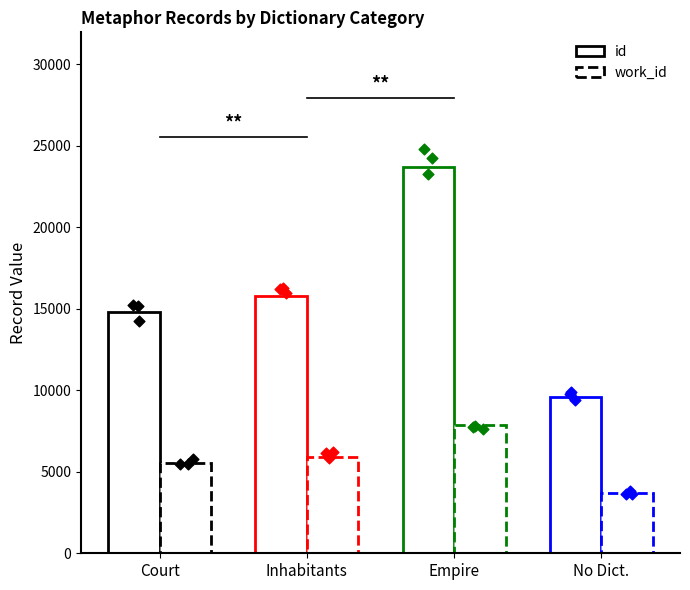

Which series has the largest total across all categories?

id